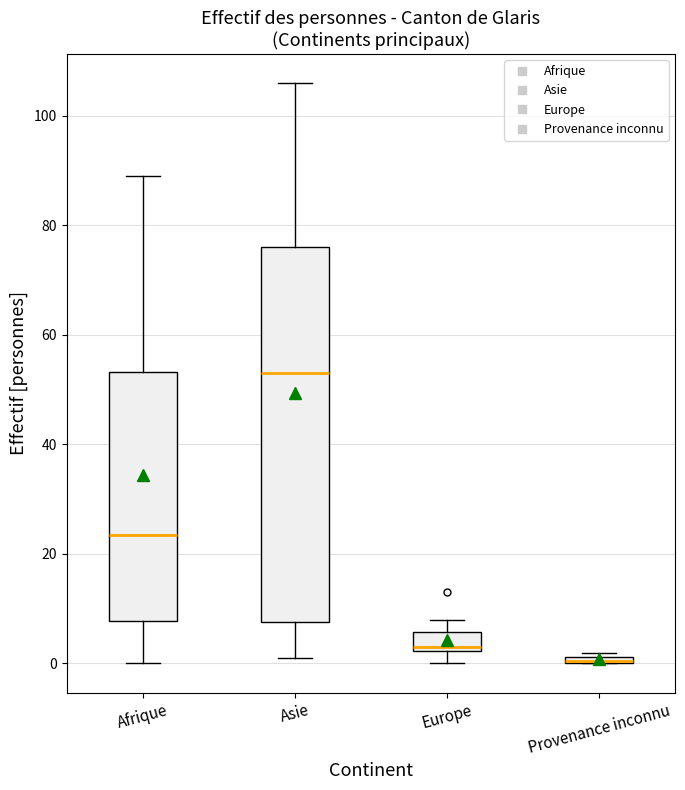

Which box has the highest median line?

Asie